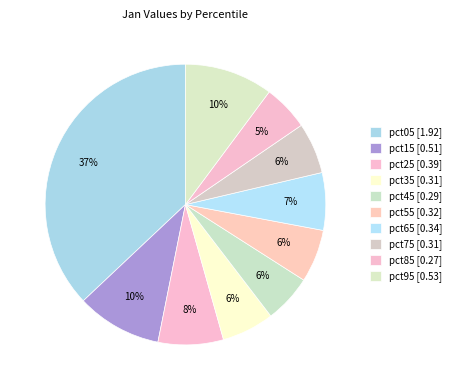

Count the number of slices in the pie.

10